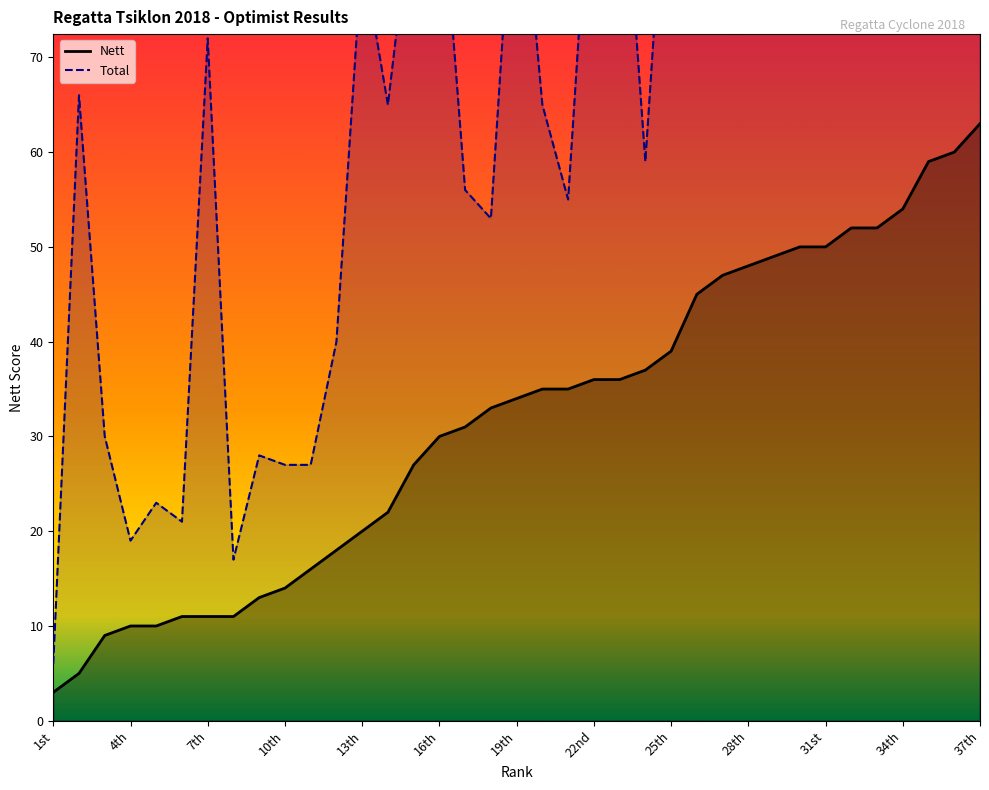

What is the value of the Total point at the 24th from the left?

59